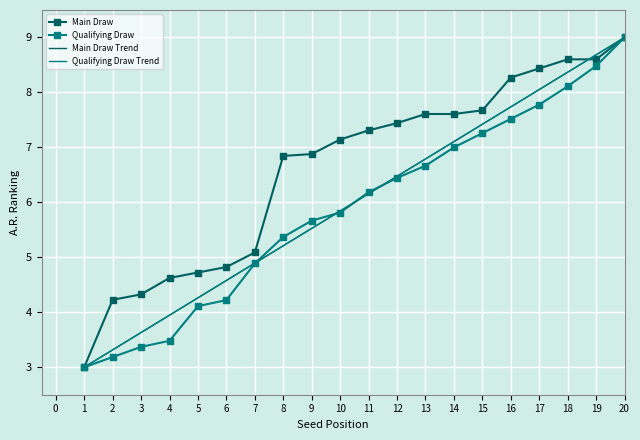

What are all the series names shown in the legend?

Main Draw, Qualifying Draw, Main Draw Trend, Qualifying Draw Trend